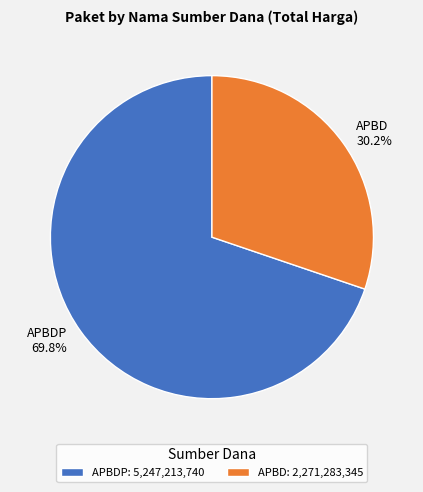

Does APBDP 69.8% represent more than half of the total?

Yes